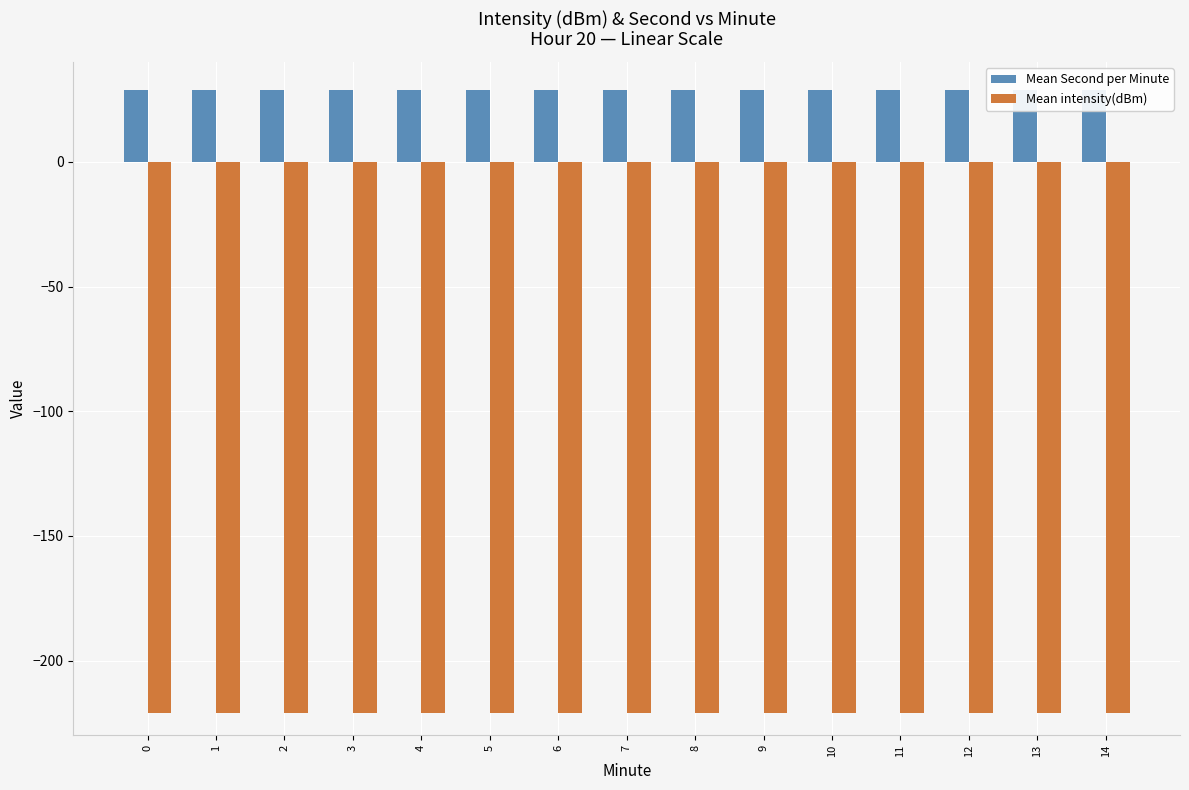

What is the average value of the Mean Second per Minute series?

29.0